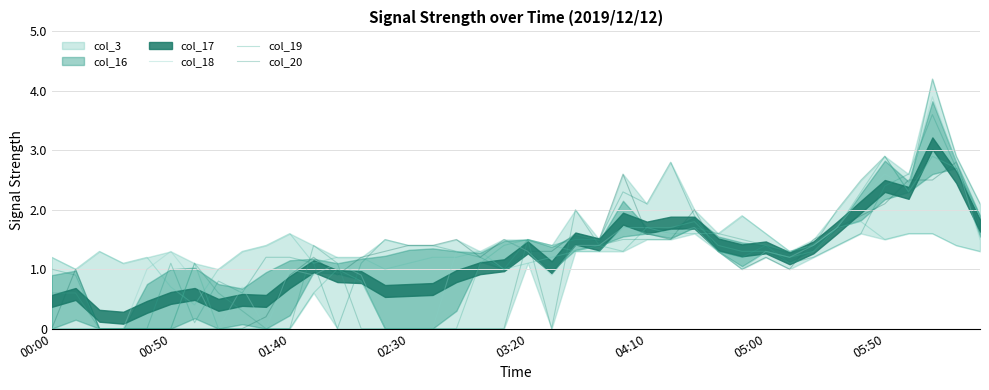

List the labels in order of col_18 value, smallest first.

00:00, 00:50, 01:40, 02:30, 05:50, 9, 14, 15, 16, 8, 05:00, 11, 13, 21, 03:20, 10, 29, 12, 31, 04:10, 17, 18, 20, 28, 30, 22, 23, 32, 19, 39, 25, 26, 24, 27, 33, 34, 36, 35, 38, 37